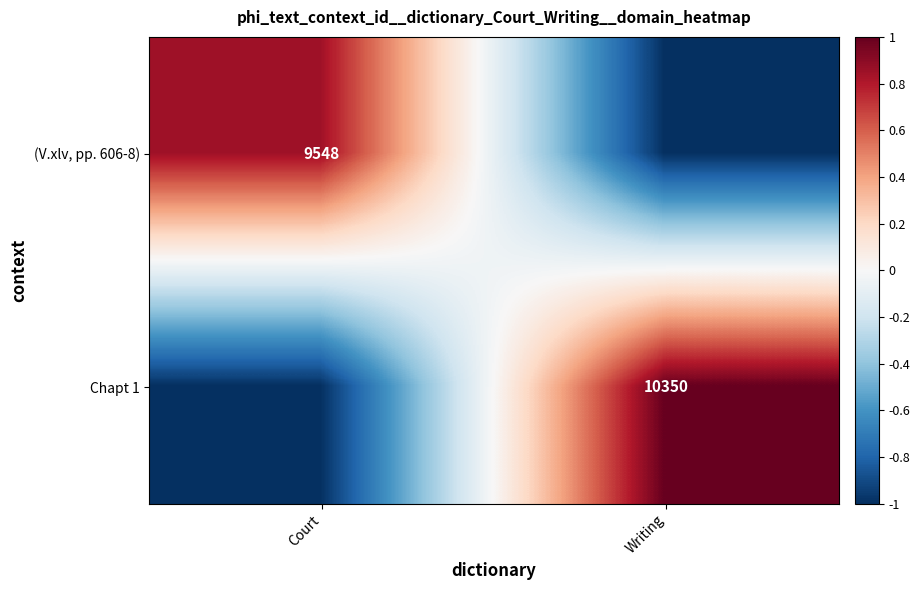

The (V.xlv, pp. 606-8) series shows 9548 at Court. True or false?

True